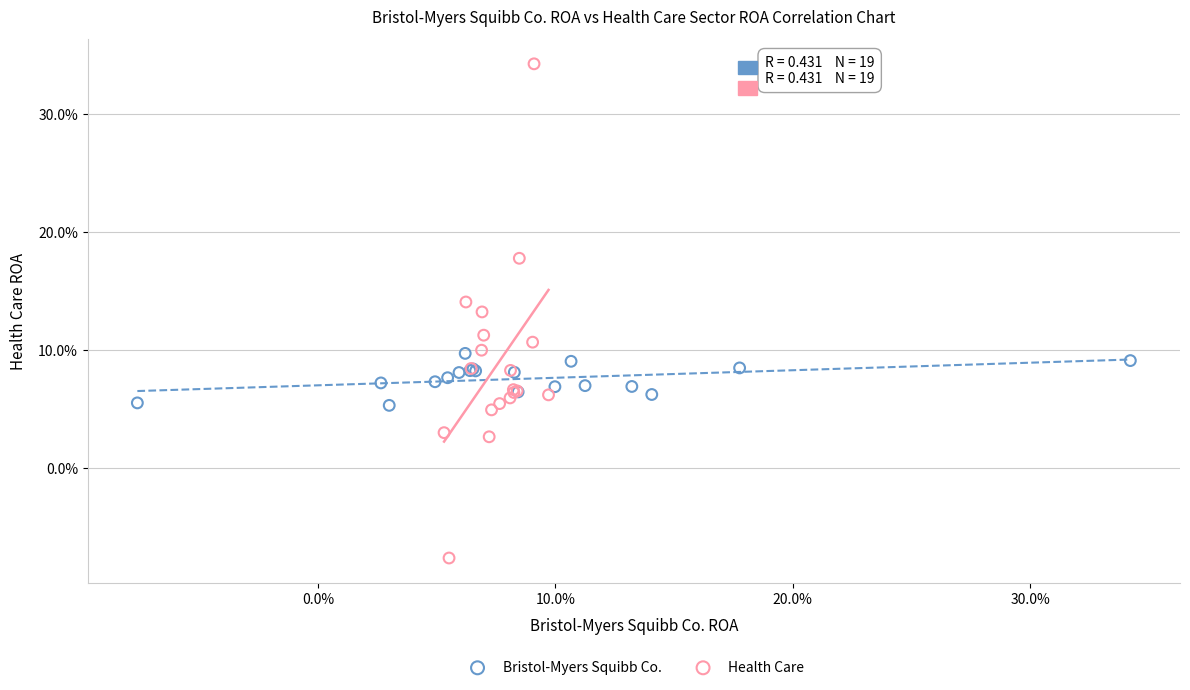

Which series has the widest spread of Y values?

Health Care